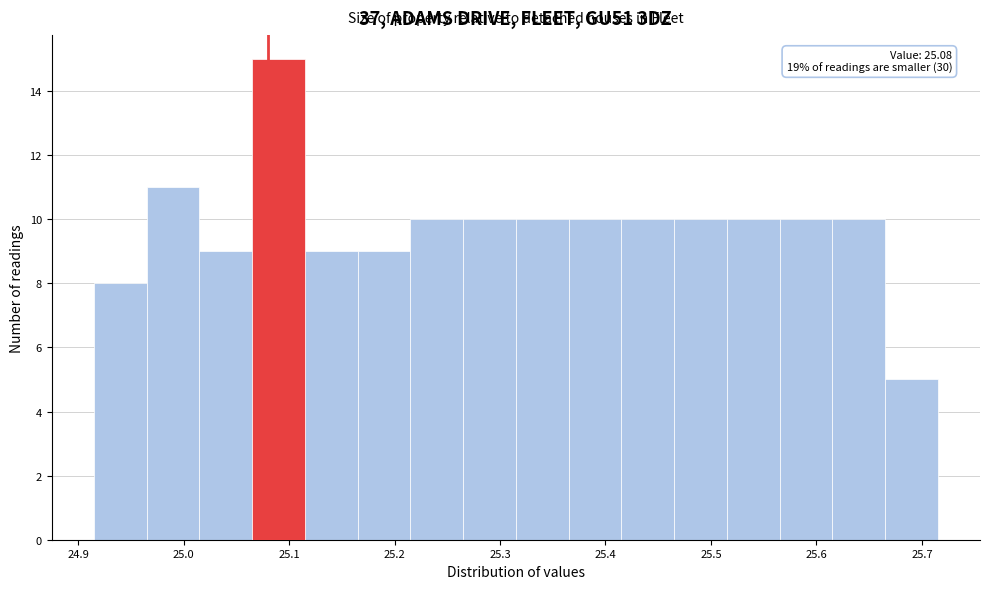

Which range on the x-axis has the tallest bar?

25.065 to 25.115